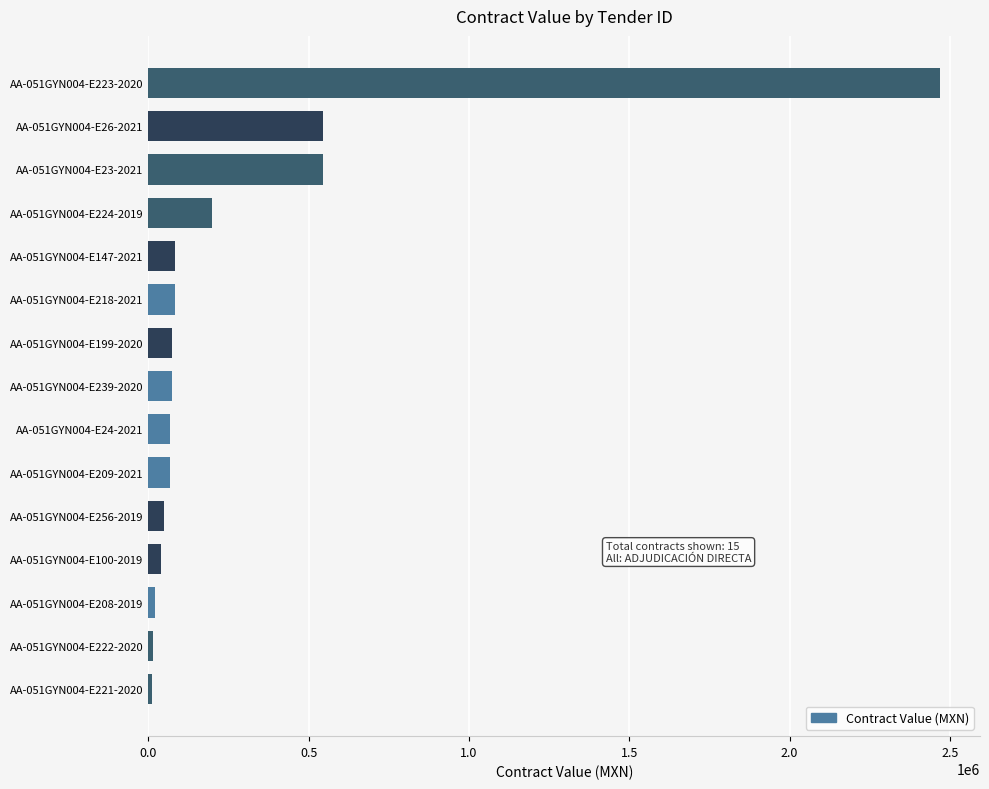

Which category has the highest value across all series?

AA-051GYN004-E223-2020